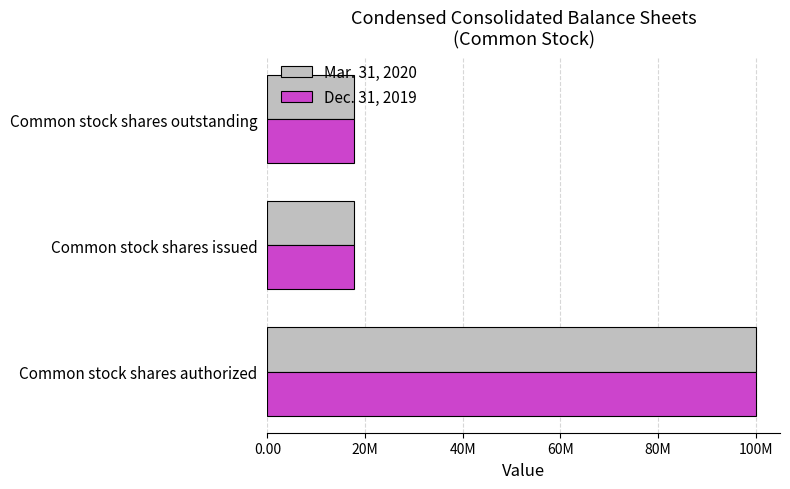

Reading left to right, extract all data points from this chart.

Mar. 31, 2020: 100000000	17763683	17763683
Dec. 31, 2019: 100000000	17763683	17763683